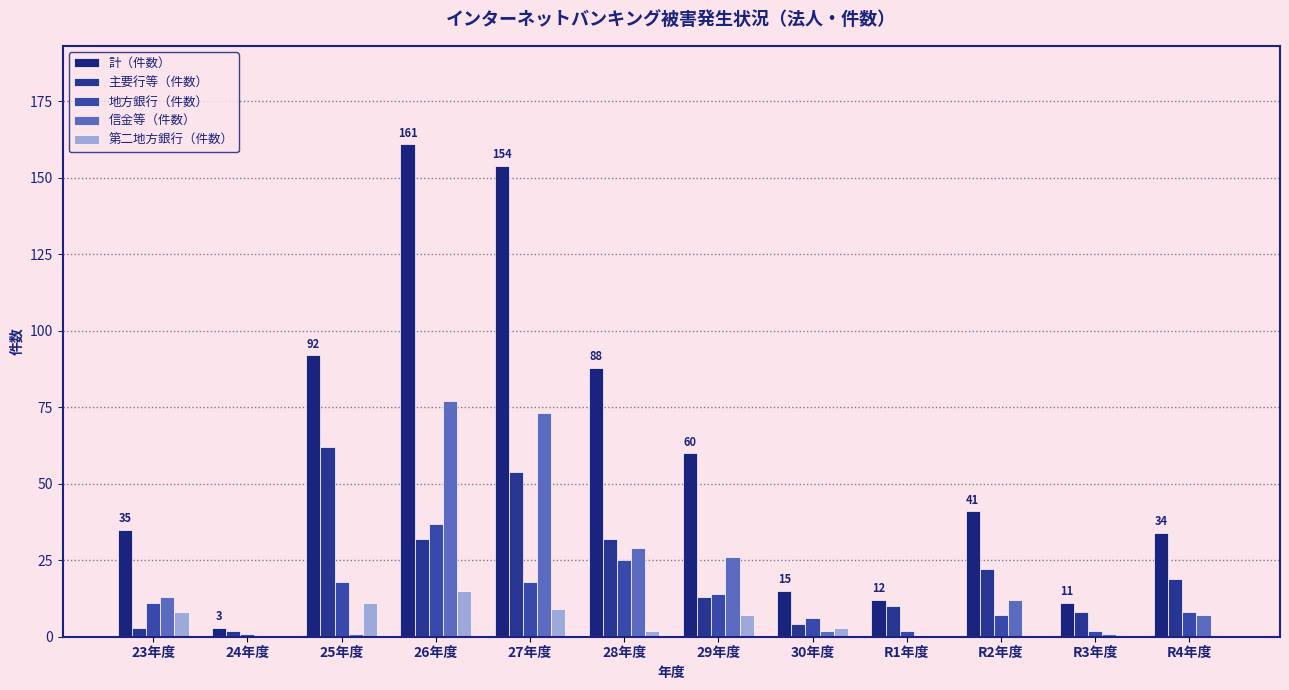

Reading left to right, transcribe all the data shown in this chart.

計（件数）: 23年度=35	24年度=3	25年度=92	26年度=161	27年度=154	28年度=88	29年度=60	30年度=15	R1年度=12	R2年度=41	R3年度=11	R4年度=34
主要行等（件数）: 23年度=3	24年度=2	25年度=62	26年度=32	27年度=54	28年度=32	29年度=13	30年度=4	R1年度=10	R2年度=22	R3年度=8	R4年度=19
地方銀行（件数）: 23年度=11	24年度=1	25年度=18	26年度=37	27年度=18	28年度=25	29年度=14	30年度=6	R1年度=2	R2年度=7	R3年度=2	R4年度=8
信金等（件数）: 23年度=13	24年度=0	25年度=1	26年度=77	27年度=73	28年度=29	29年度=26	30年度=2	R1年度=0	R2年度=12	R3年度=1	R4年度=7
第二地方銀行（件数）: 23年度=8	24年度=0	25年度=11	26年度=15	27年度=9	28年度=2	29年度=7	30年度=3	R1年度=0	R2年度=0	R3年度=0	R4年度=0